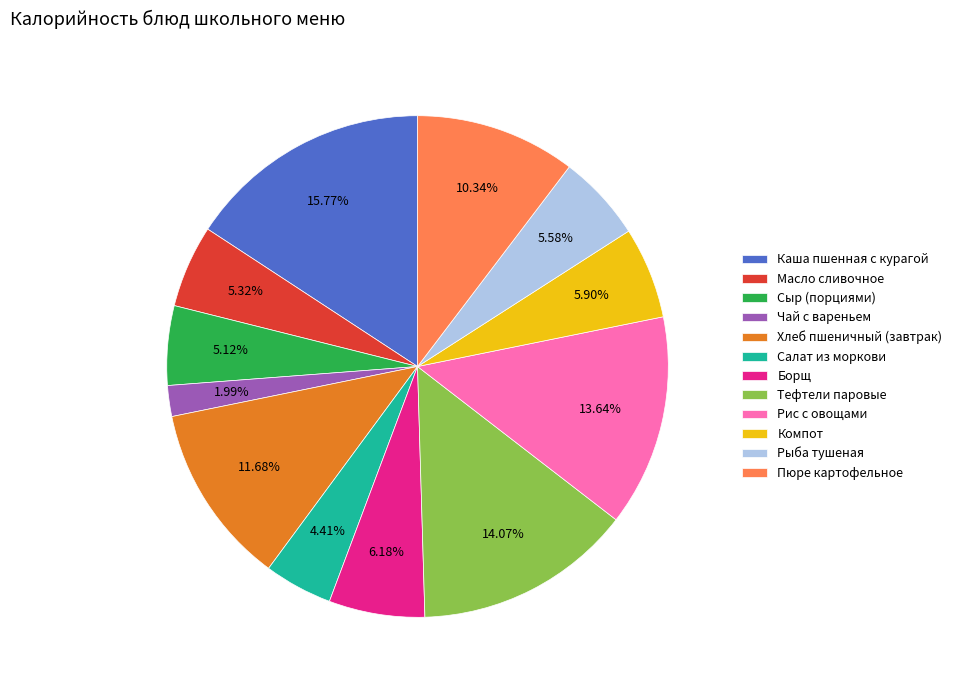

Which has a higher value, Салат из моркови or Хлеб пшеничный (завтрак)?

Хлеб пшеничный (завтрак)